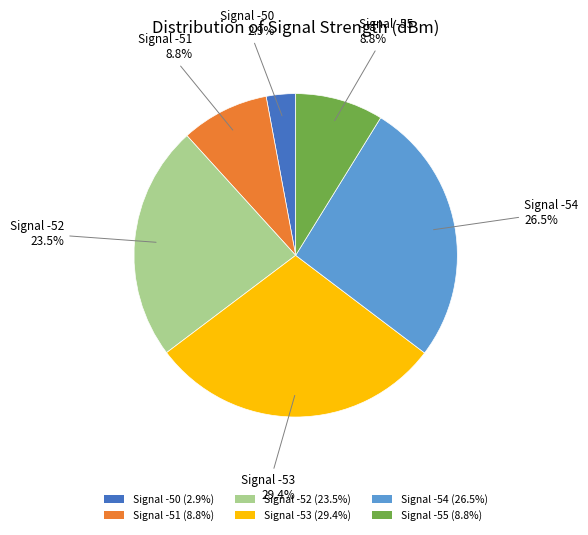

Is there a majority slice in this chart?

No